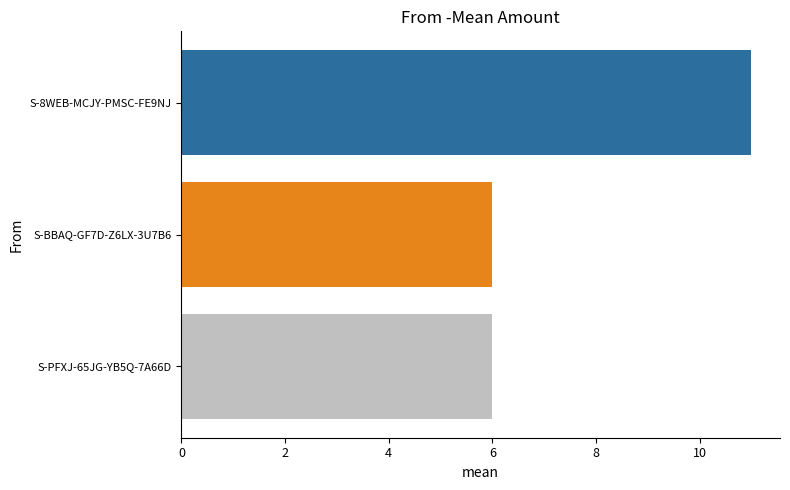

What position from the top is S-PFXJ-65JG-YB5Q-7A66D?

3